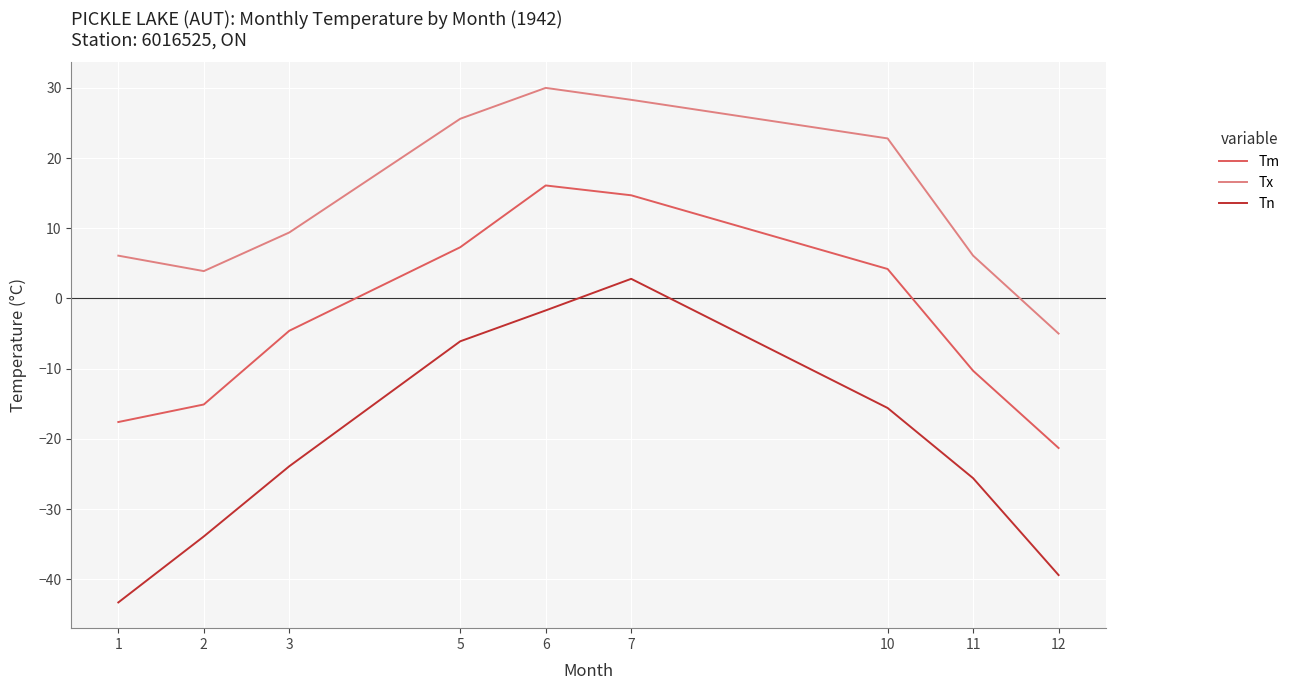

Reading left to right, list all the values displayed in this chart.

Tm: -17.6	-15.1	-4.6	7.3	16.1	14.7	4.2	-10.3	-21.3
Tx: 6.1	3.9	9.4	25.6	30.0	28.3	22.8	6.1	-5.0
Tn: -43.3	-33.9	-23.9	-6.1	-1.7	2.8	-15.6	-25.6	-39.4